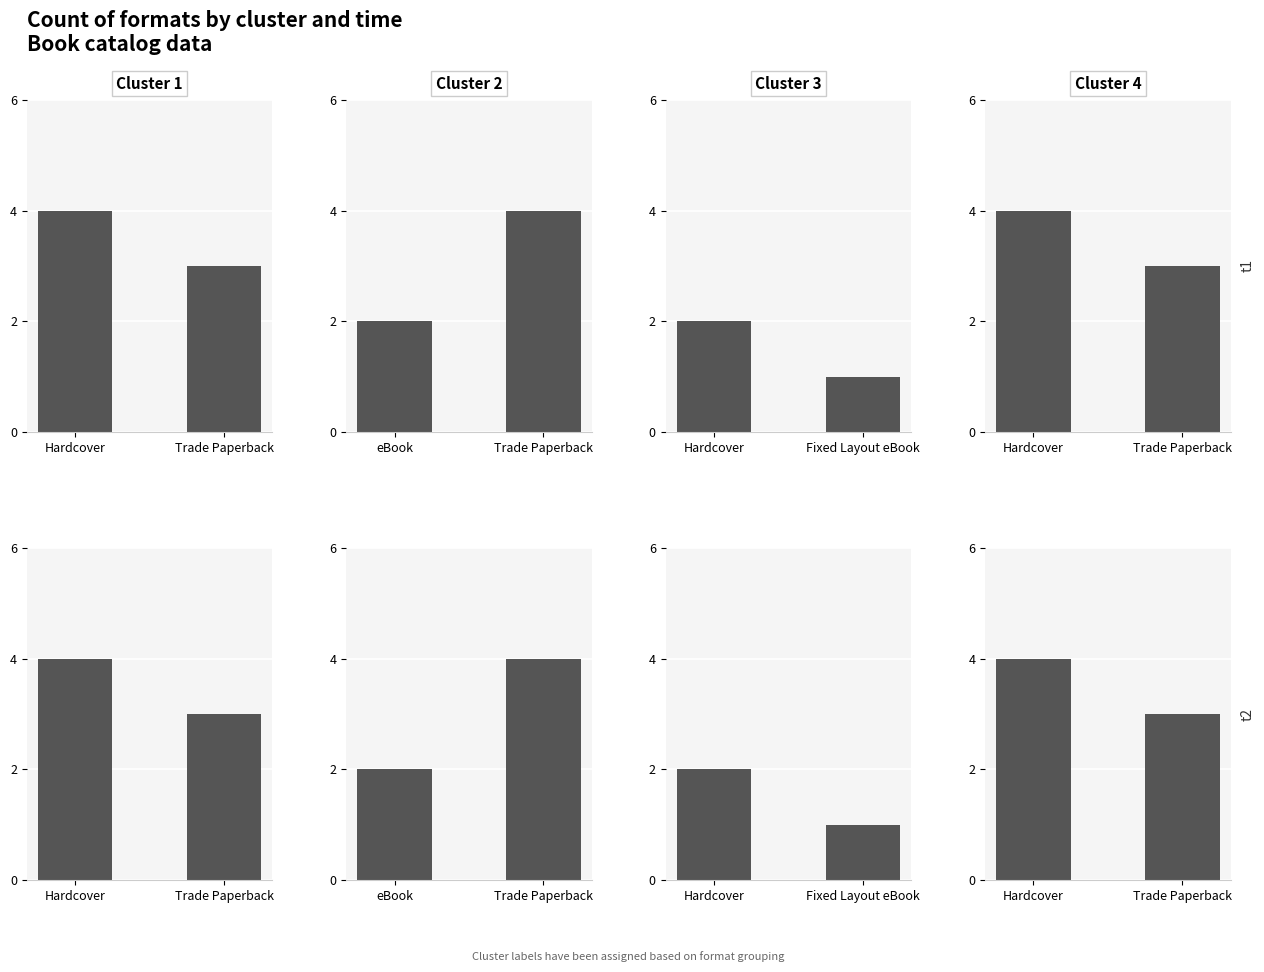

Which series has the widest spread of values?

Cluster 2